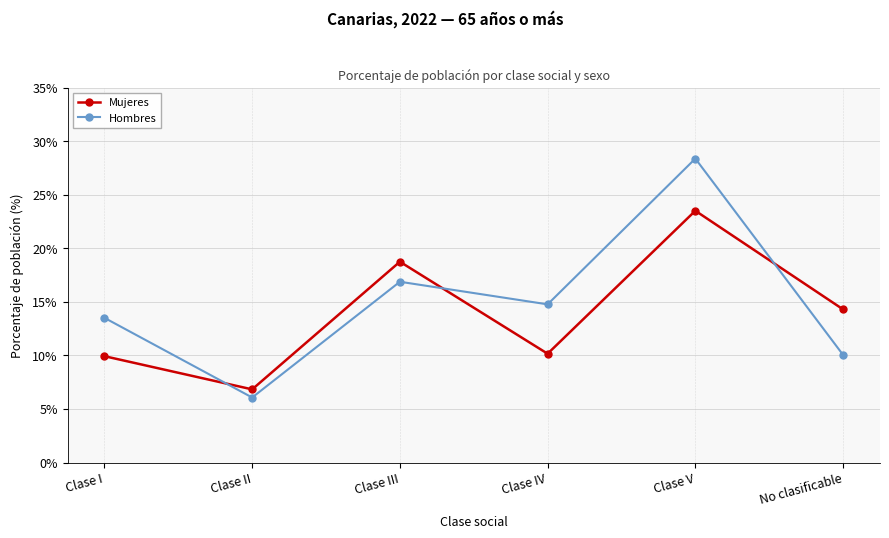

What position from the left is Clase III?

3